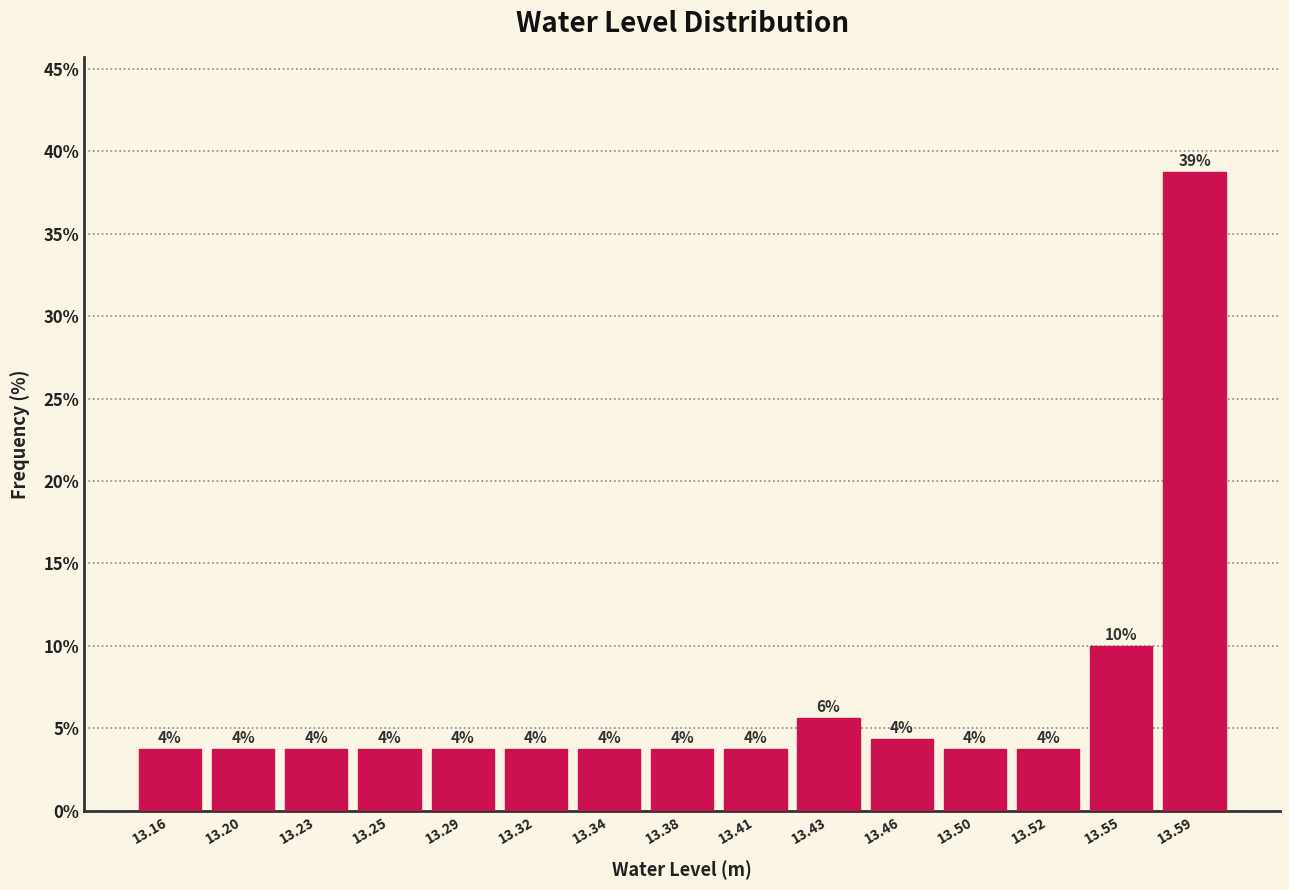

How many bars are there in total?

15